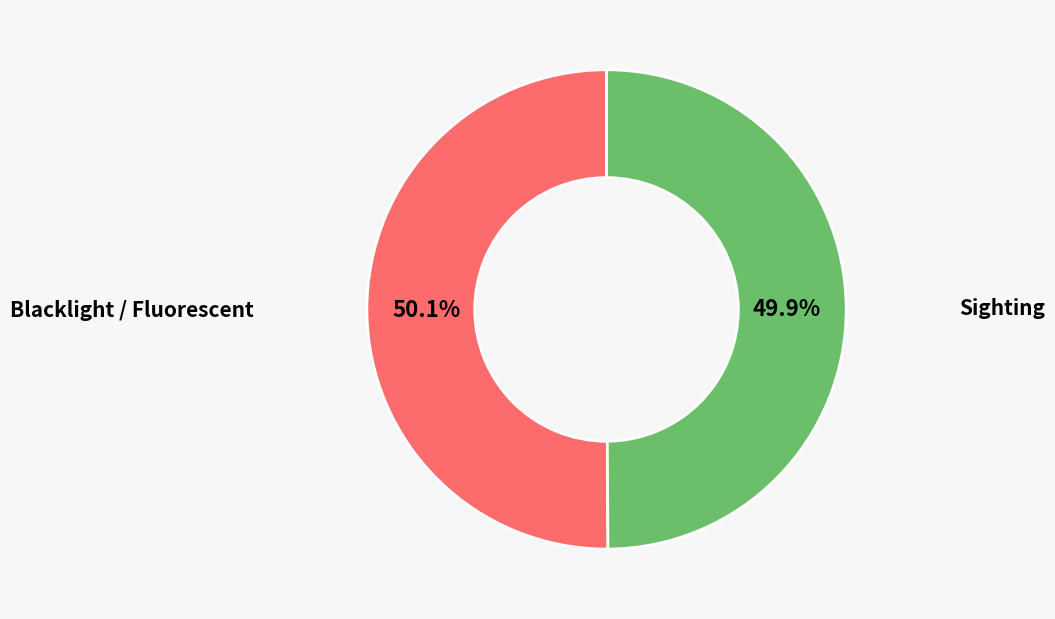

Is there a majority slice in this chart?

Yes